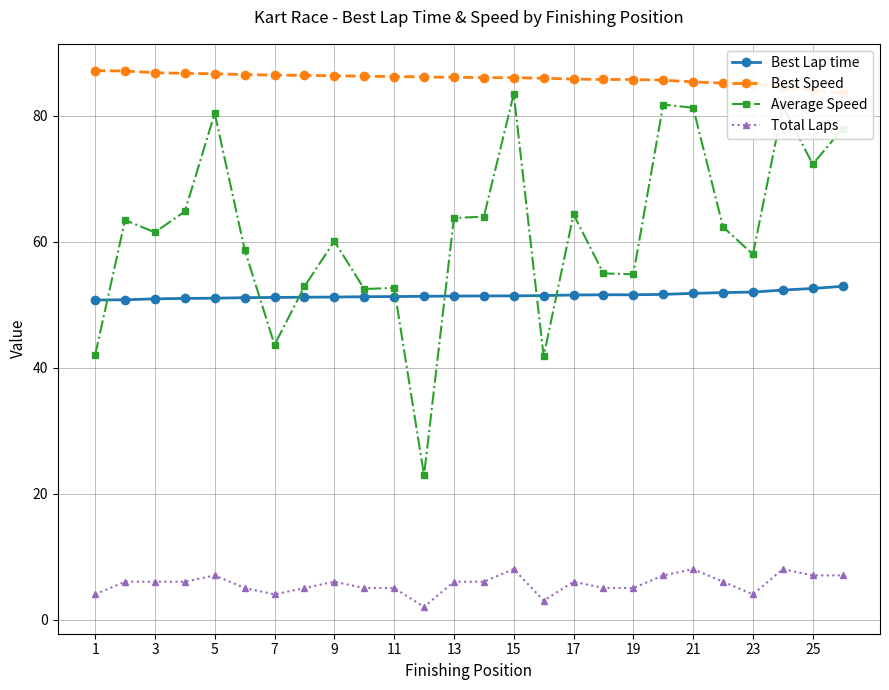

What is the sum of the Average Speed values at 5 and 17?

144.7